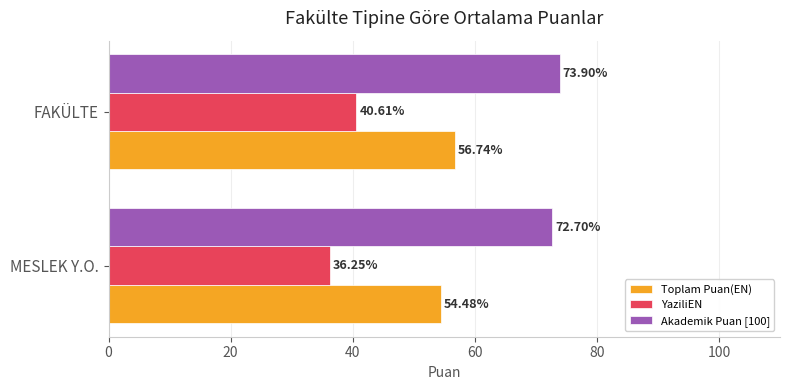

List the series in order of their peak value, highest first.

Akademik Puan [100], Toplam Puan(EN), YaziliEN